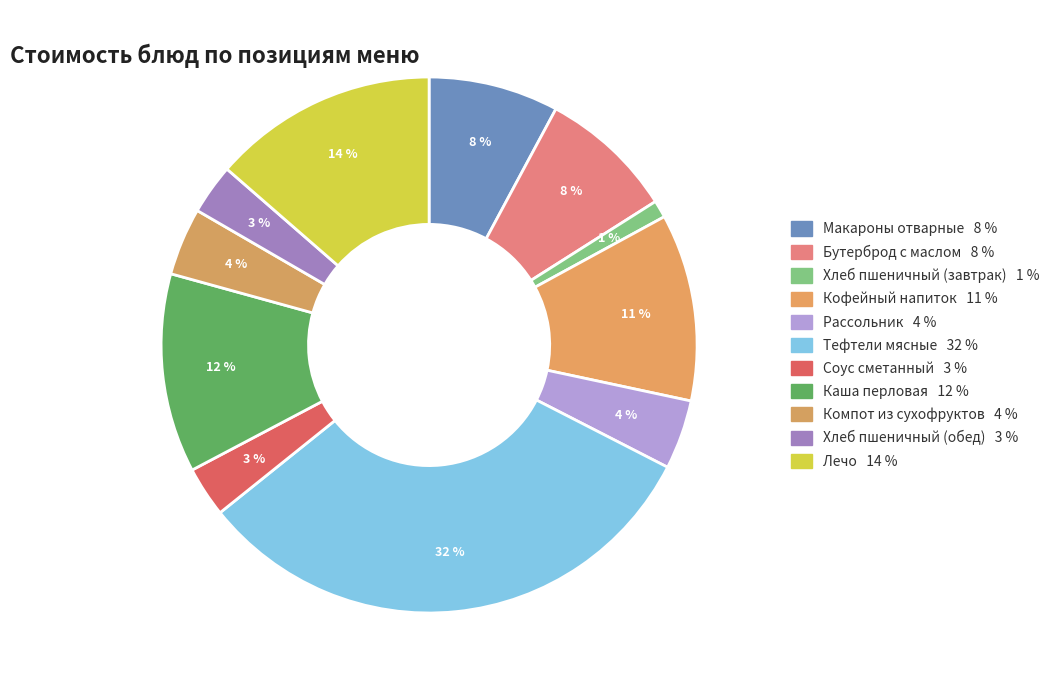

How many segments does this pie chart have?

11